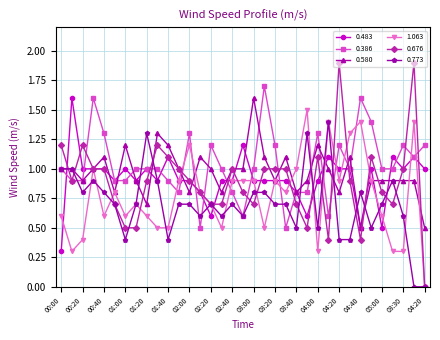

Reading left to right, what are all the values shown in this chart?

0.483: 0.3	1.6	1.0	1.0	1.0	0.9	1.0	0.9	1.0	0.9	1.1	0.9	0.9	0.8	0.6	0.9	0.9	1.2	0.9	0.9	0.9	0.9	0.8	0.6	0.9	1.1	1.0	1.0	0.5	1.0	0.5	1.1	1.0	1.1	1.0
0.386: 1.0	0.9	0.9	1.6	1.3	0.9	0.9	1.0	1.0	1.0	0.9	0.8	1.3	0.5	1.2	1.0	0.8	0.6	1.0	1.7	1.2	0.5	0.8	0.8	1.3	0.6	1.2	1.0	1.6	1.4	1.0	1.0	1.2	1.1	1.2
0.580: 1.0	1.0	0.9	1.0	1.1	0.8	1.2	0.9	0.7	1.3	1.2	1.0	0.8	1.1	1.0	0.8	1.0	1.0	1.6	1.1	0.9	1.1	0.8	0.9	1.2	1.0	0.8	1.1	0.5	0.9	0.9	0.9	0.9	0.9	0.5
1.063: 0.6	0.3	0.4	1.0	0.6	0.8	0.6	0.7	0.6	0.5	0.5	0.9	1.2	0.8	0.7	0.5	0.9	0.9	0.9	0.5	0.9	0.8	1.0	1.5	0.3	1.4	0.9	1.3	1.4	0.9	0.6	0.3	0.3	1.4	0.0
0.676: 1.2	0.9	1.2	1.0	1.0	0.7	0.5	0.5	0.9	1.2	1.1	1.0	0.9	0.8	0.7	0.7	1.0	0.8	0.7	1.0	1.0	1.0	0.7	0.5	1.1	0.4	1.9	0.9	0.4	1.1	0.8	0.7	1.0	1.9	0.0
0.773: 1.0	1.0	0.8	0.9	0.8	0.7	0.4	0.7	1.3	0.9	0.4	0.7	0.7	0.6	0.7	0.6	0.7	0.6	0.8	0.8	0.7	0.7	0.5	1.3	0.5	1.4	0.4	0.4	0.8	0.5	0.7	0.9	0.6	0.0	0.0